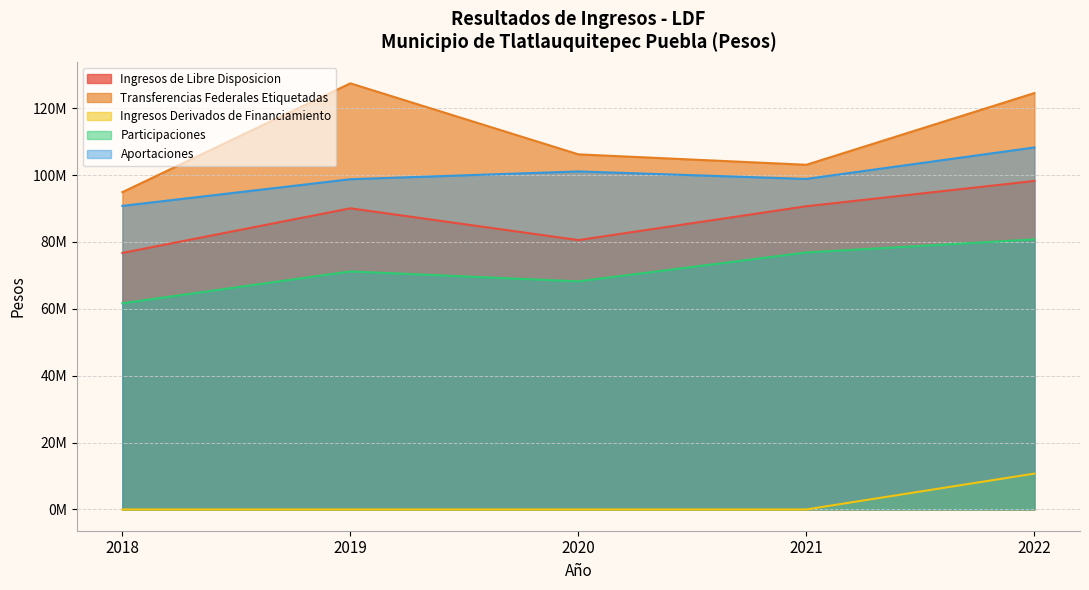

Reading left to right, transcribe all the data shown in this chart.

Ingresos de Libre Disposicion: 76705039.4	90058868.0	80551014.1	90675735.8	98234081.6
Transferencias Federales Etiquetadas: 94890323.6	127432704.6	106195414.9	103072779.8	124523566.4
Ingresos Derivados de Financiamiento: 0.0	0.0	0.0	0.0	10714846.2
Participaciones: 61659530.1	71182434.1	68207652.7	76854894.7	80763429.0
Aportaciones: 90783014.7	98755354.8	101081905.6	98842531.8	108255516.0